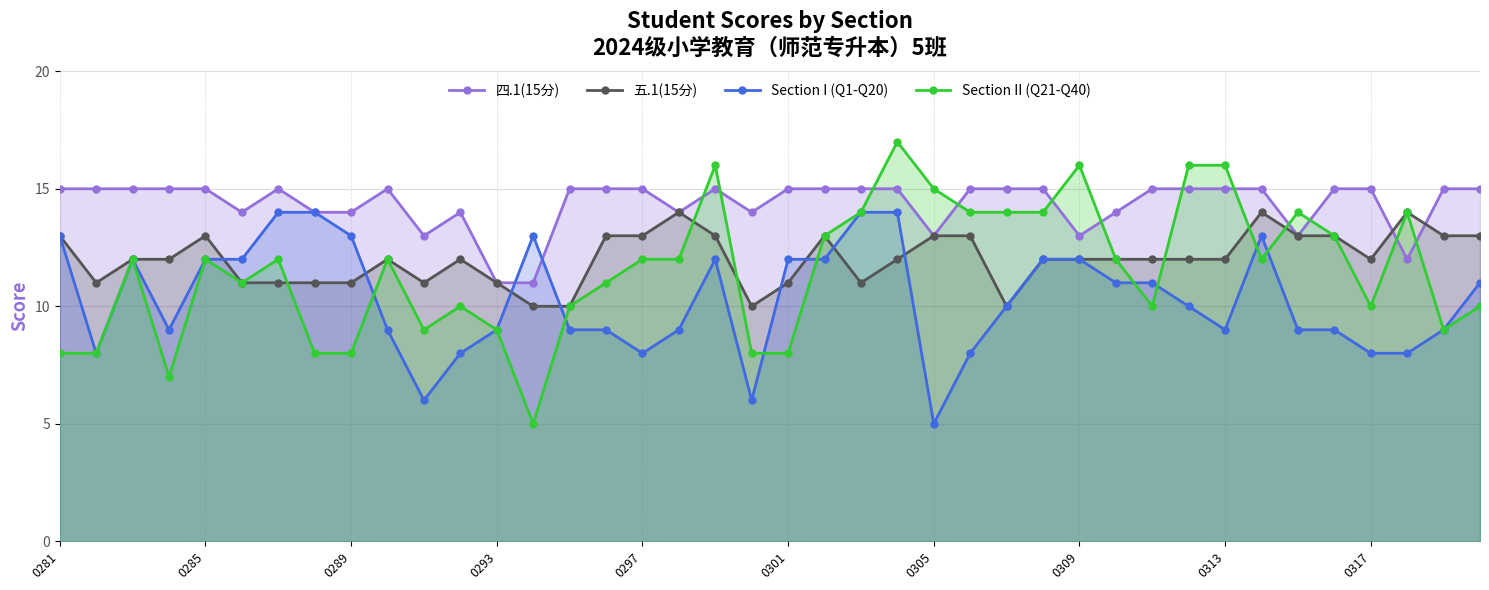

What are all the series names shown in the legend?

四.1(15分), 五.1(15分), Section I (Q1-Q20), Section II (Q21-Q40)